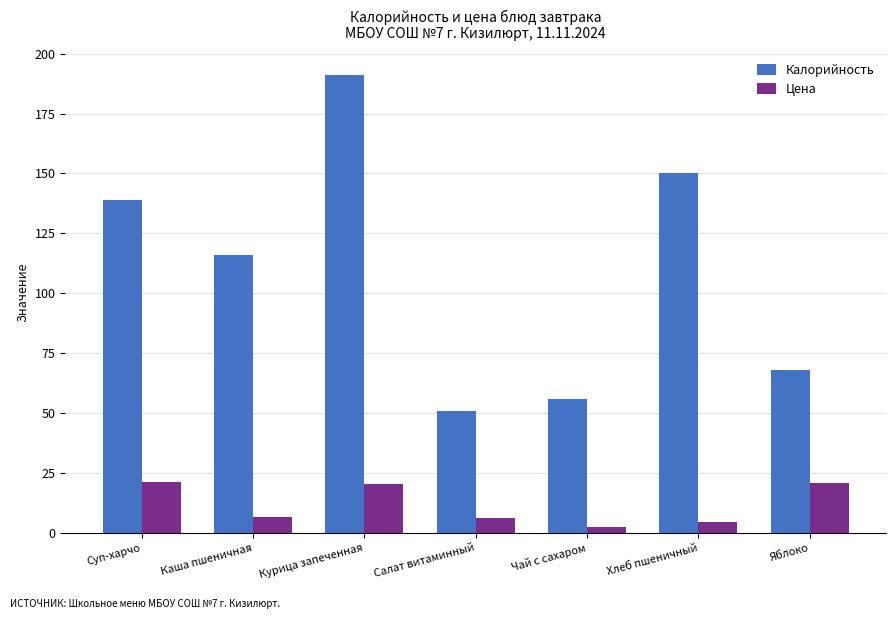

What are all the series names shown in the legend?

Калорийность, Цена